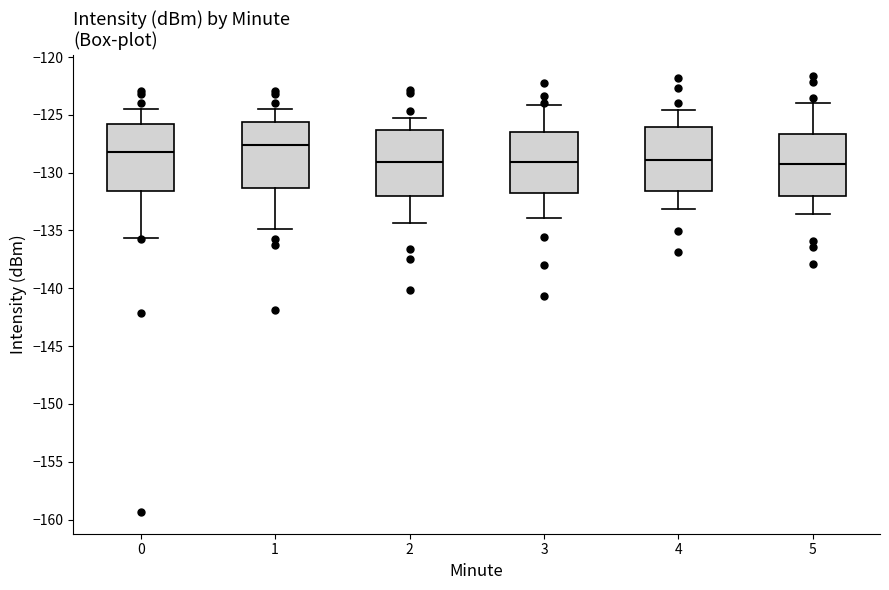

Reading left to right, transcribe this box plot: for each box, give where its median line is, the range the box spans, and where its two whiskers end, as read against the y-axis. The values are not printed on the chart, so give them approximately, as read against the axis.

0: median -128.0, box -131.5 to -126.0, whiskers -135.5 to -124.5
1: median -127.5, box -131.5 to -125.5, whiskers -135.0 to -124.5
2: median -129.0, box -132.0 to -126.5, whiskers -134.5 to -125.0
3: median -129.0, box -132.0 to -126.5, whiskers -134.0 to -124.0
4: median -129.0, box -131.5 to -126.0, whiskers -133.0 to -124.5
5: median -129.0, box -132.0 to -126.5, whiskers -133.5 to -124.0